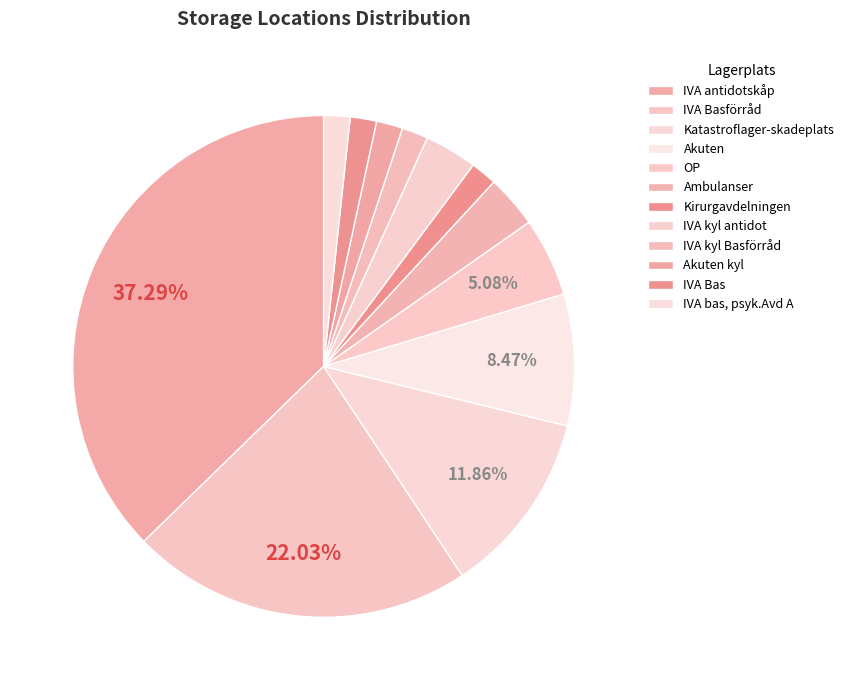

How many segments does this pie chart have?

12